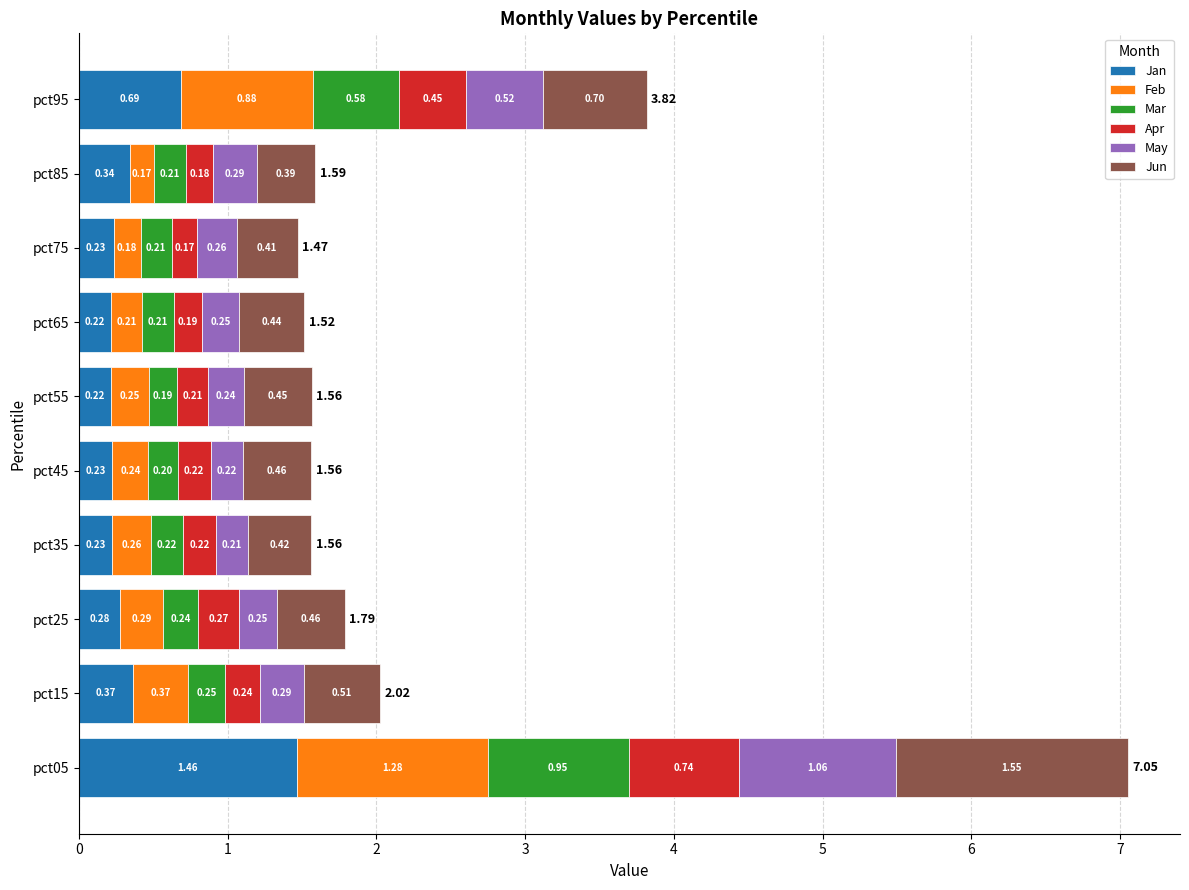

At which category is the sum across all series the highest?

pct05